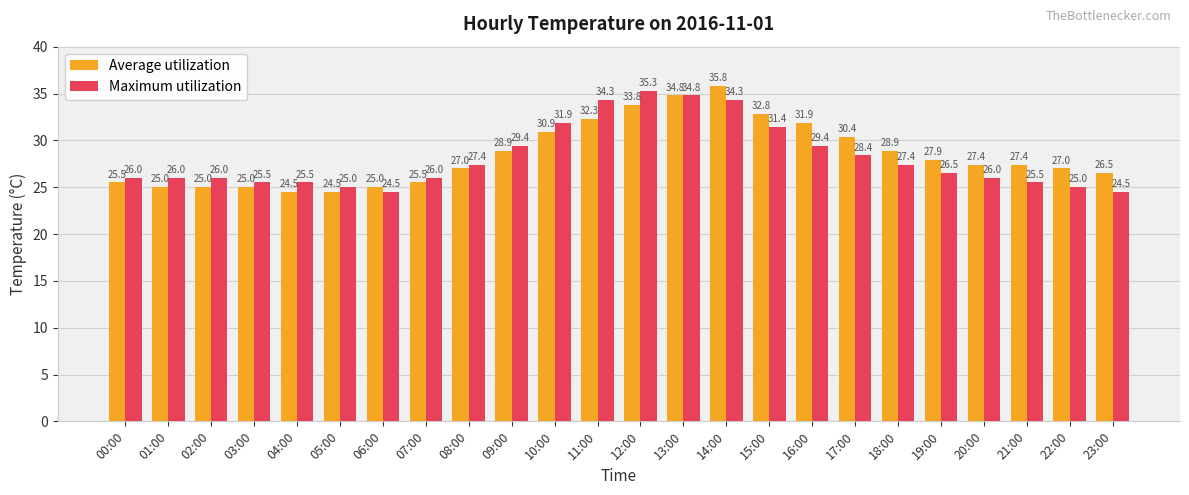

Is it true that Average utilization equals 32.8 at 15:00?

True